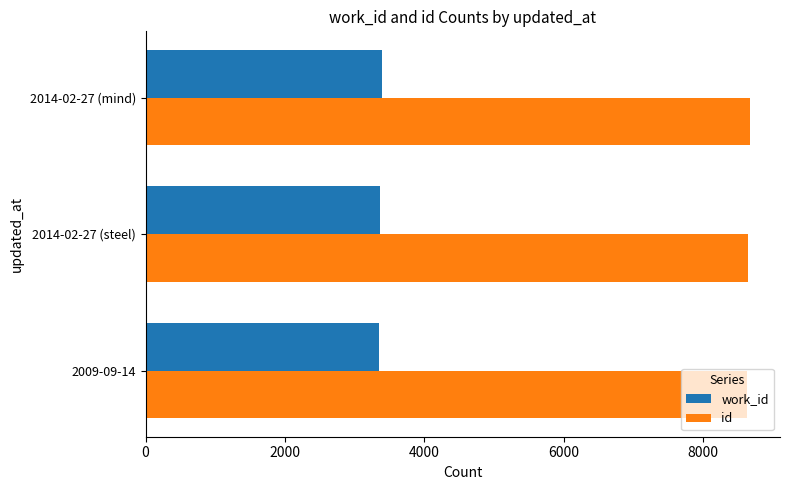

What is the lowest value of the id series?

8621